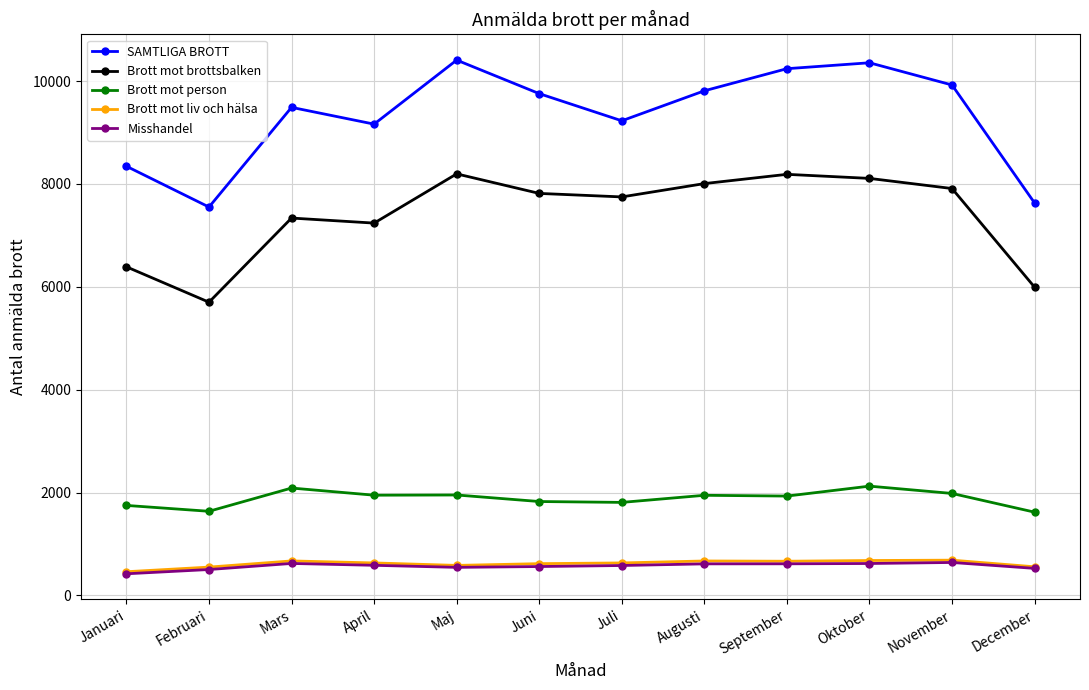

At which category does SAMTLIGA BROTT reach its first local valley?

Februari